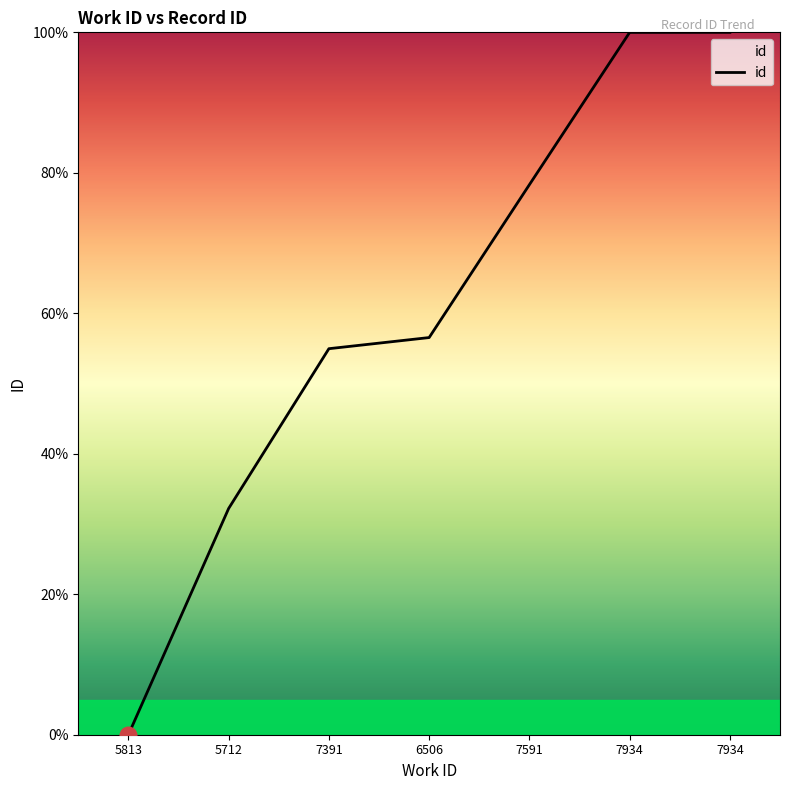

How many positive values are there?

6